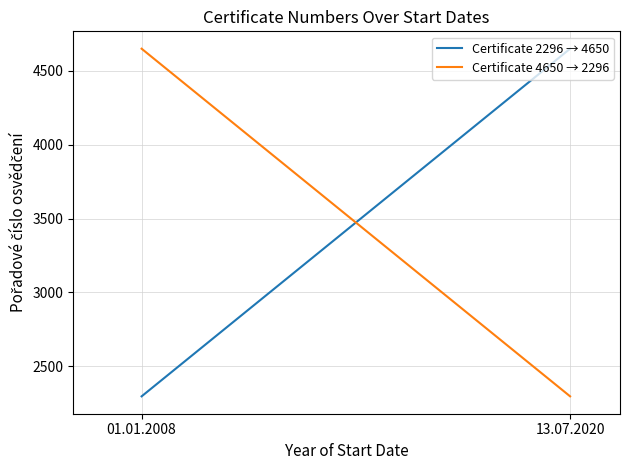

How many data points does each series have?

2